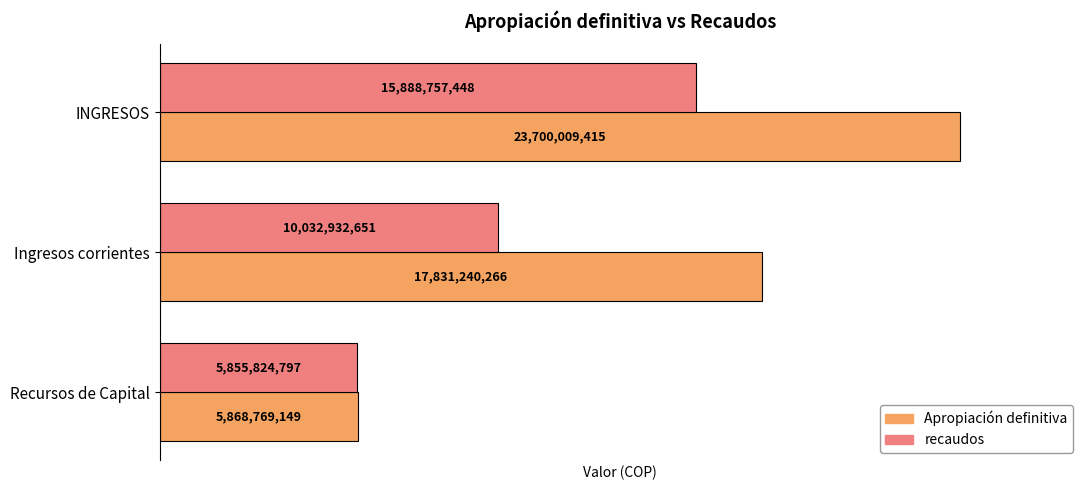

At which label is recaudos closest to 10872291122?

Ingresos corrientes